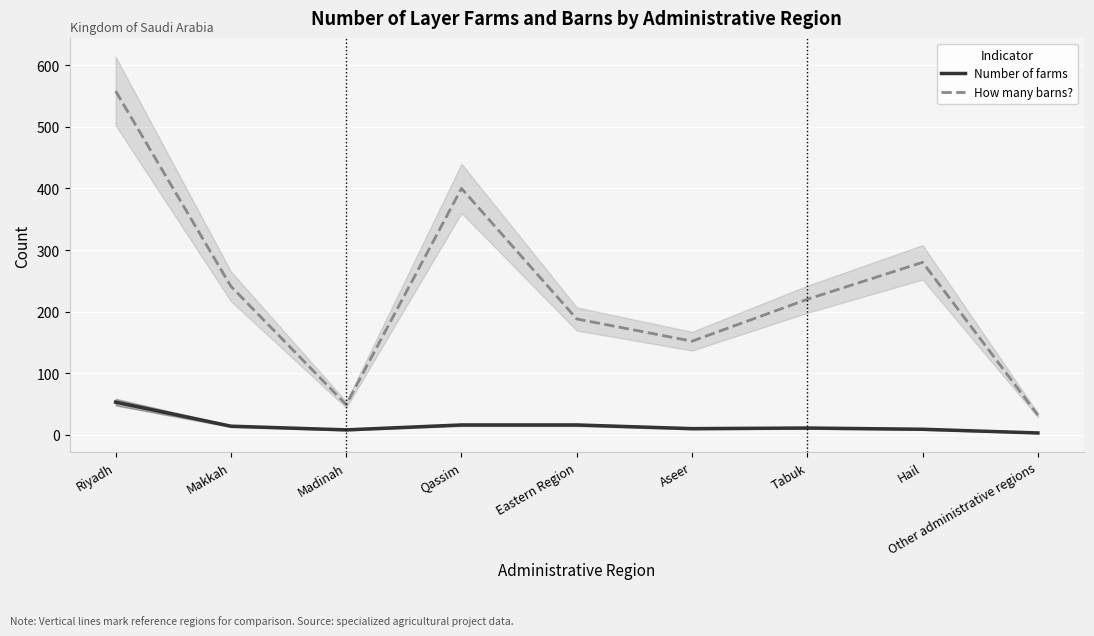

How many lines are shown in the chart?

2